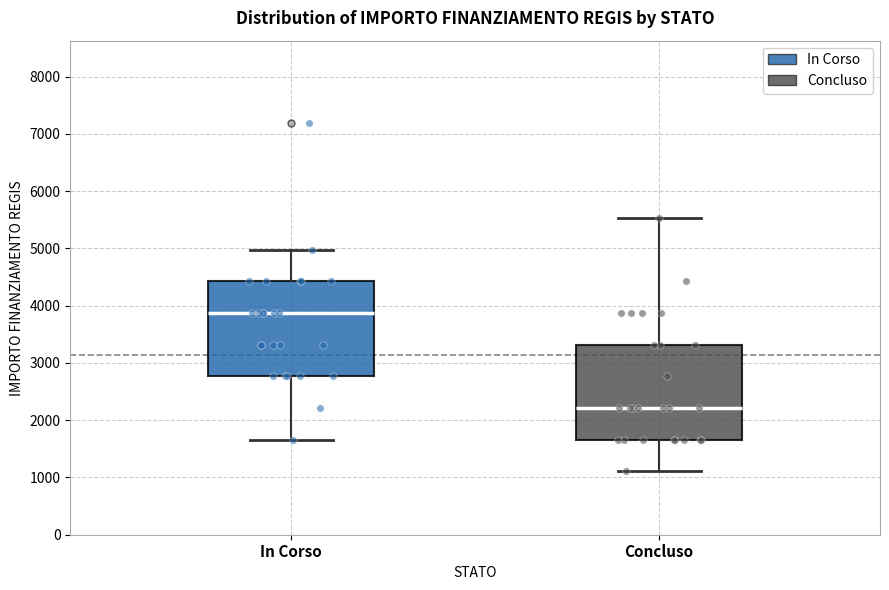

Where does the upper whisker of the box for In Corso end on the y-axis? The values are not printed on the chart, so give them approximately, as read against the axis.

5000